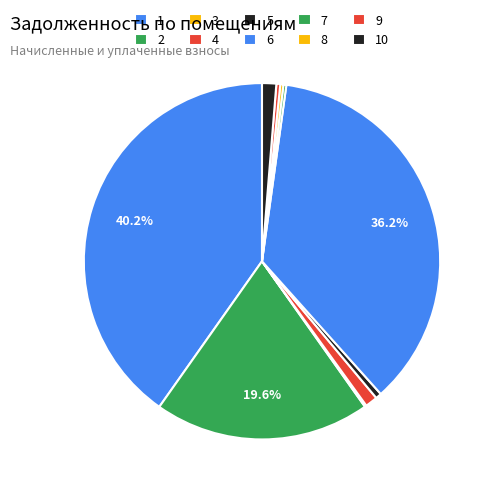

What portion of the pie excludes 3?

99.8%